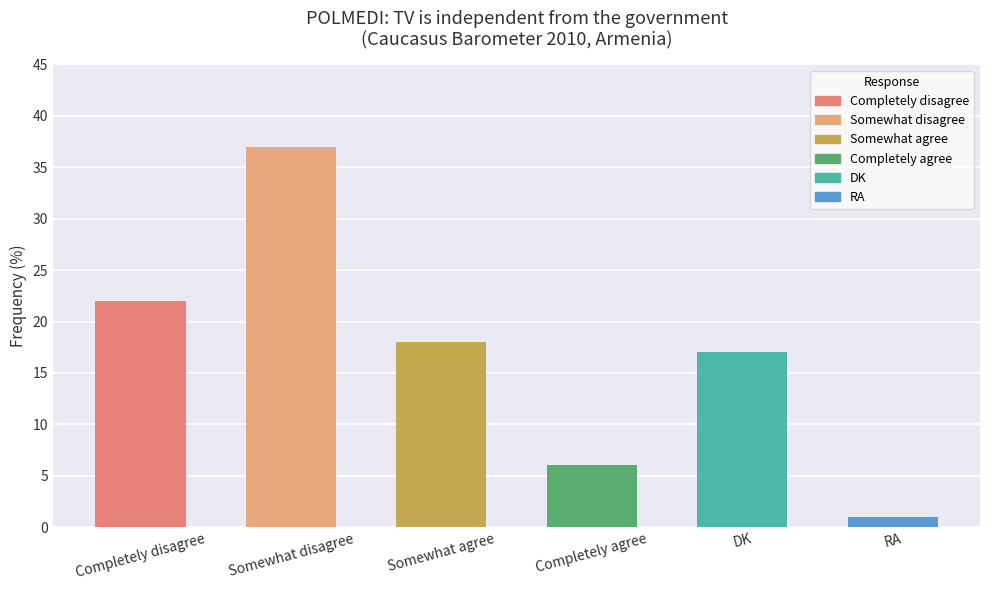

What is the label of the 4th bar from the right?

Somewhat agree